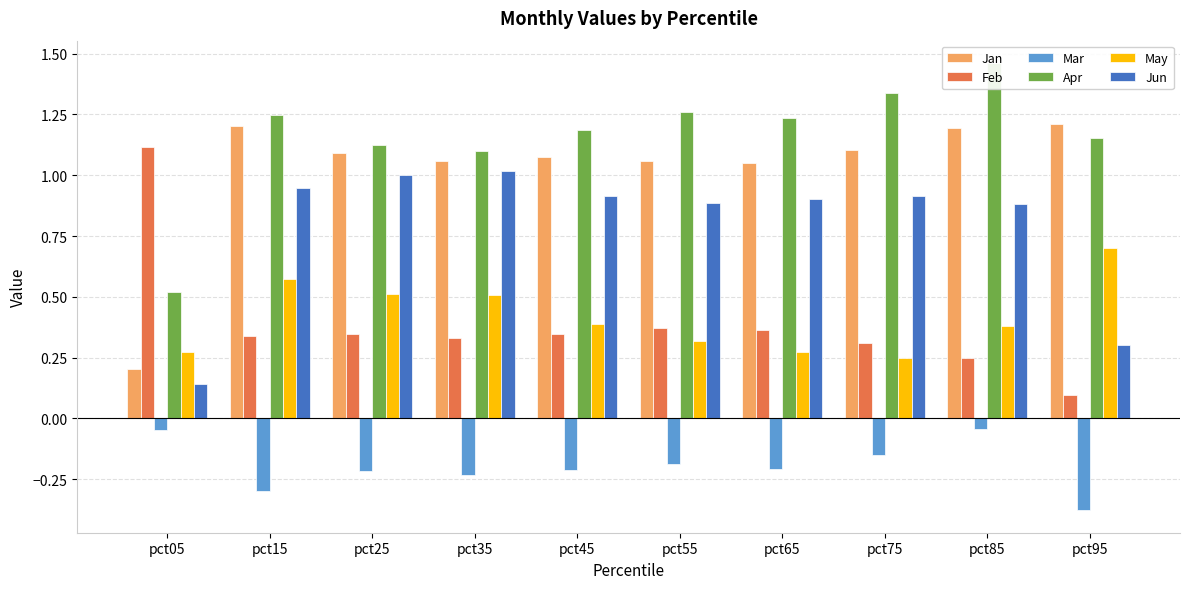

True or false: Mar has a value of -0.2 at pct55.

True